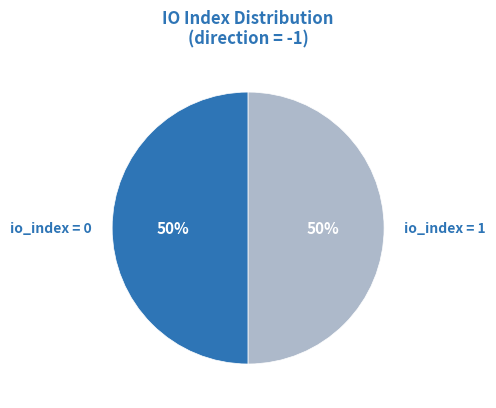

The io_index = 0 slice represents 58% of the pie. True or false?

False